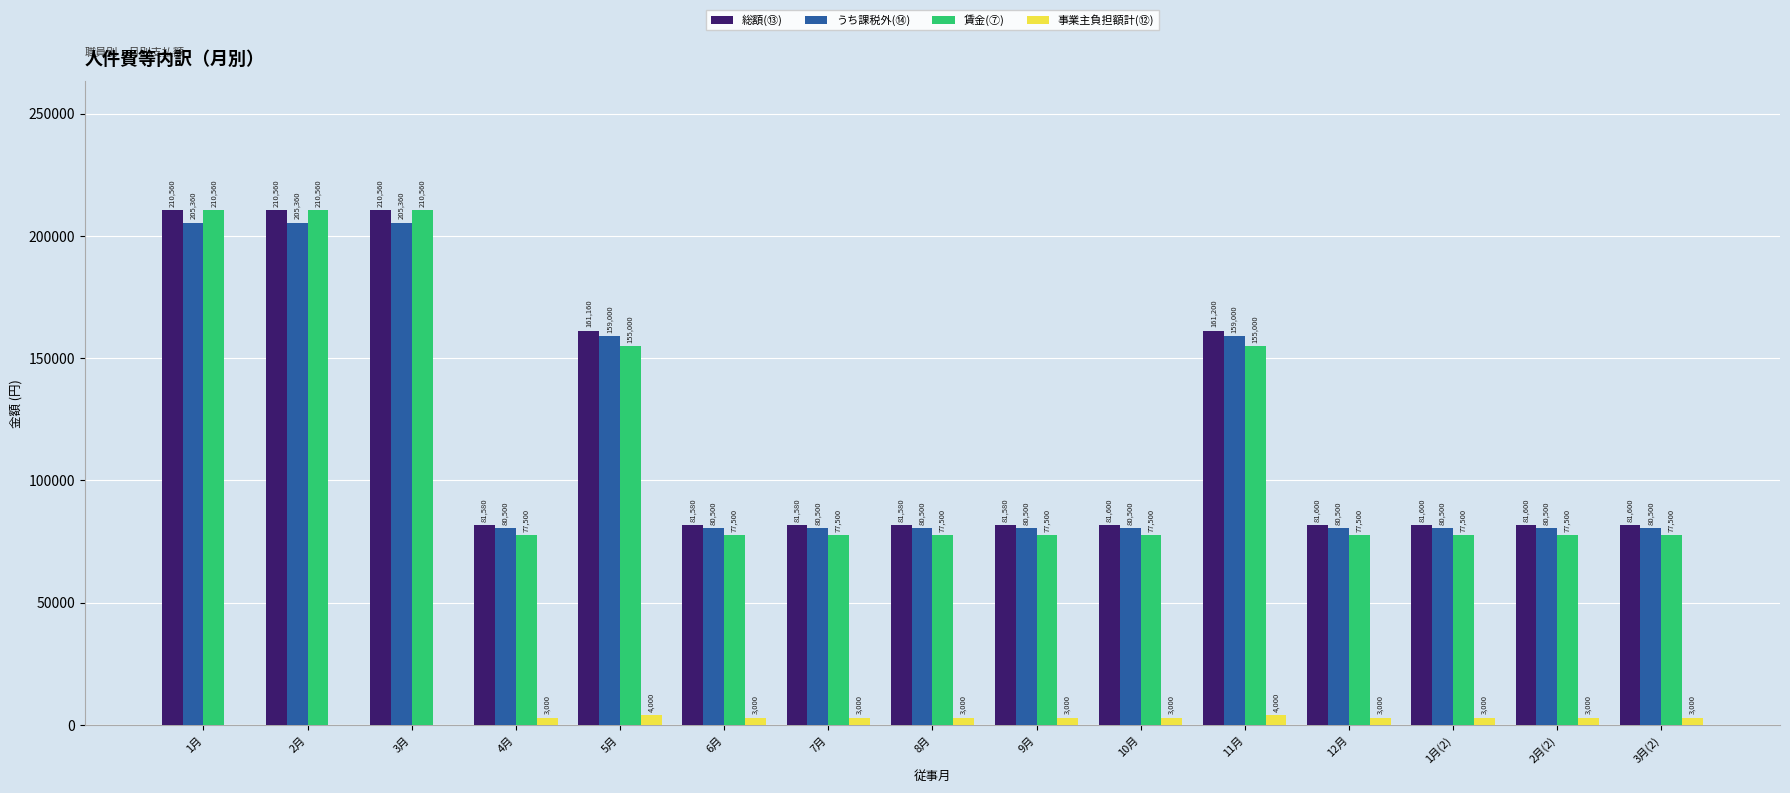

Reading left to right, what are all the values shown in this chart?

総額(⑬): 210560	210560	210560	81580	161160	81580	81580	81580	81580	81600	161200	81600	81600	81600	81600
うち課税外(⑭): 205360	205360	205360	80500	159000	80500	80500	80500	80500	80500	159000	80500	80500	80500	80500
賃金(⑦): 210560	210560	210560	77500	155000	77500	77500	77500	77500	77500	155000	77500	77500	77500	77500
事業主負担額計(⑫): 0	0	0	3000	4000	3000	3000	3000	3000	3000	4000	3000	3000	3000	3000